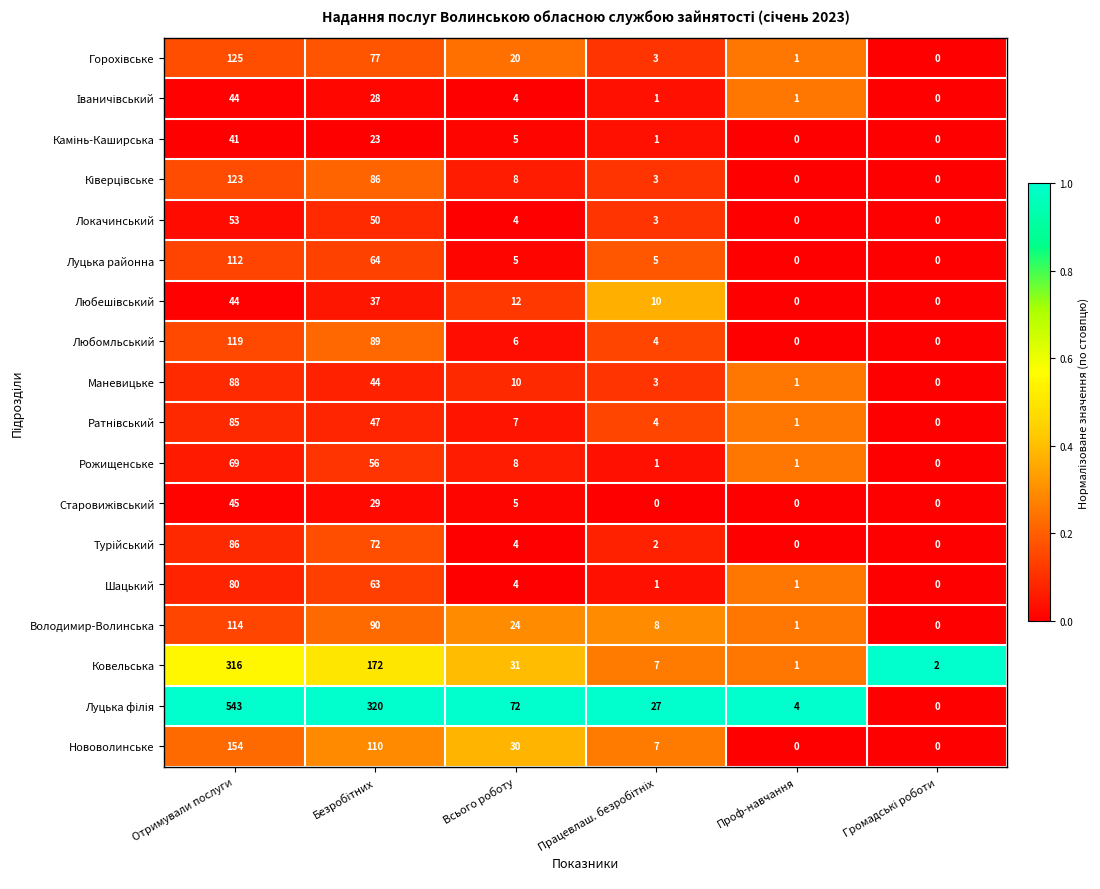

What is the greatest value displayed?

543